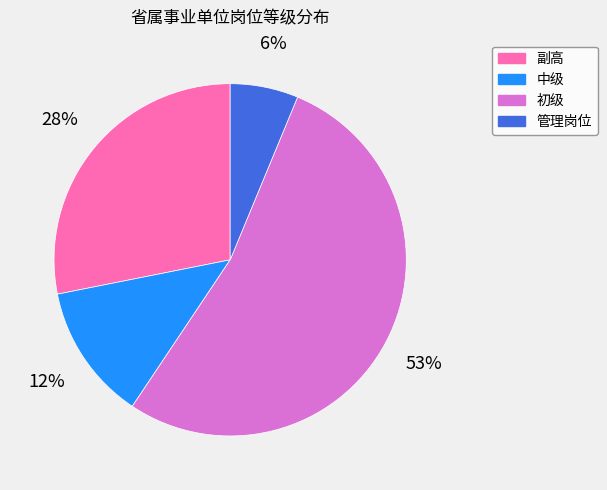

What percentage is the 副高 slice, to the nearest percent?

28%